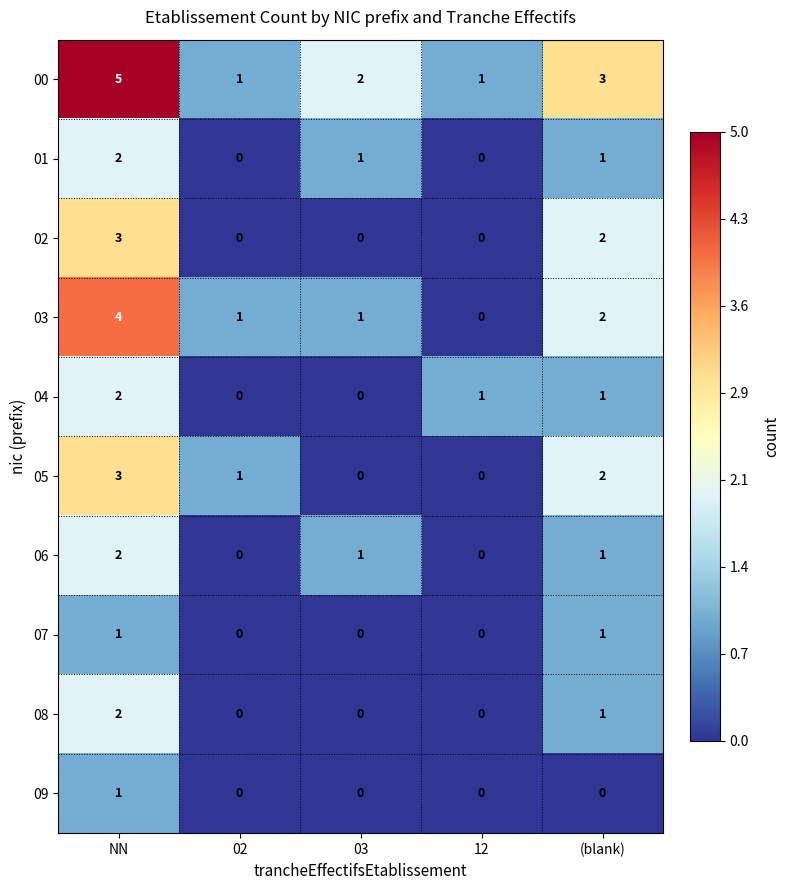

The value of 00 at (blank) is 1. True or false?

False